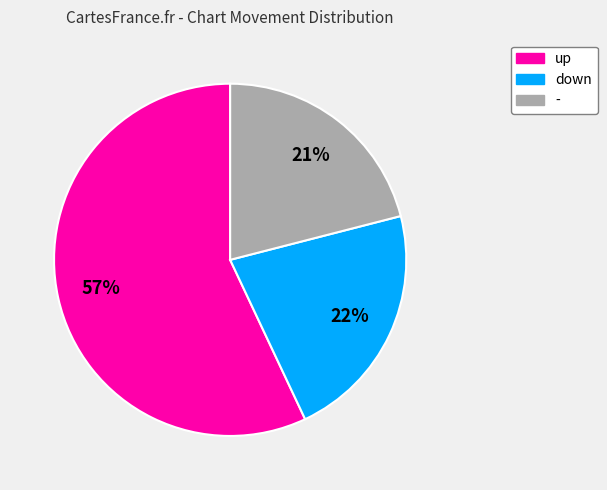

Between up and -, which is larger?

up